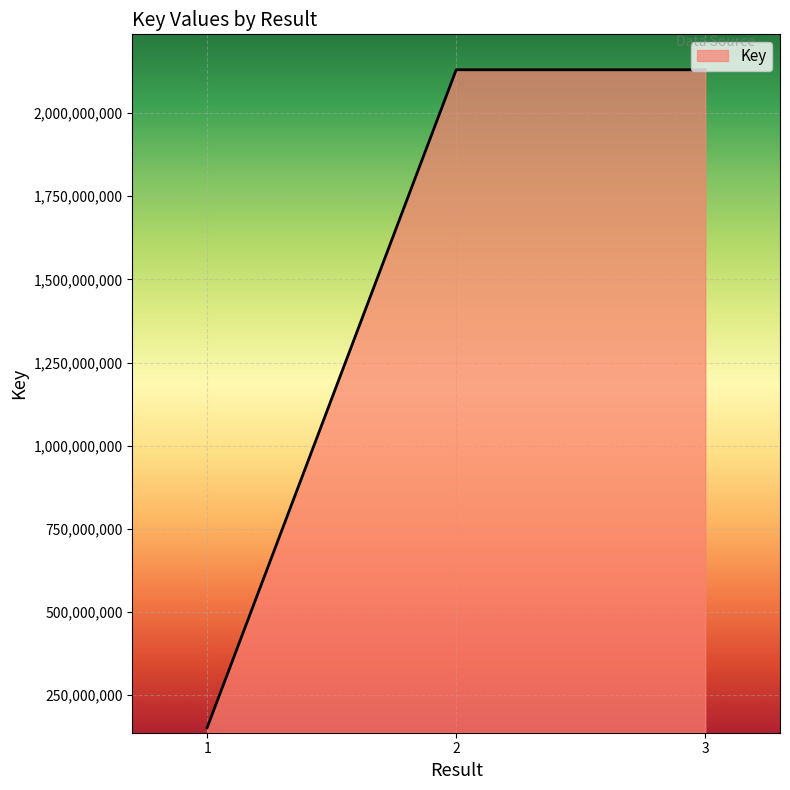

What is the difference between the values at 2 and 1?

1978515566